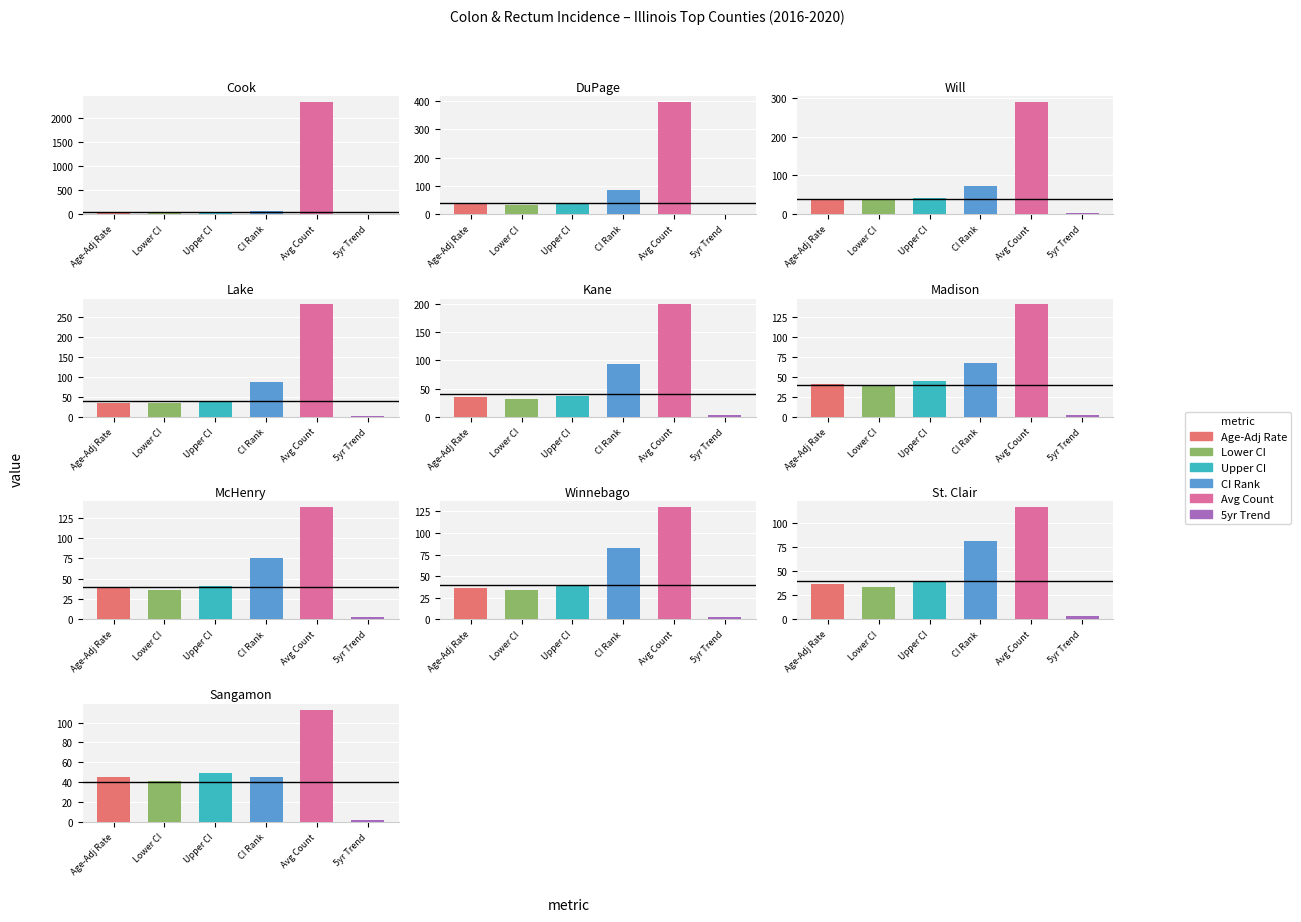

Between St. Clair and Cook, which is larger?

Cook